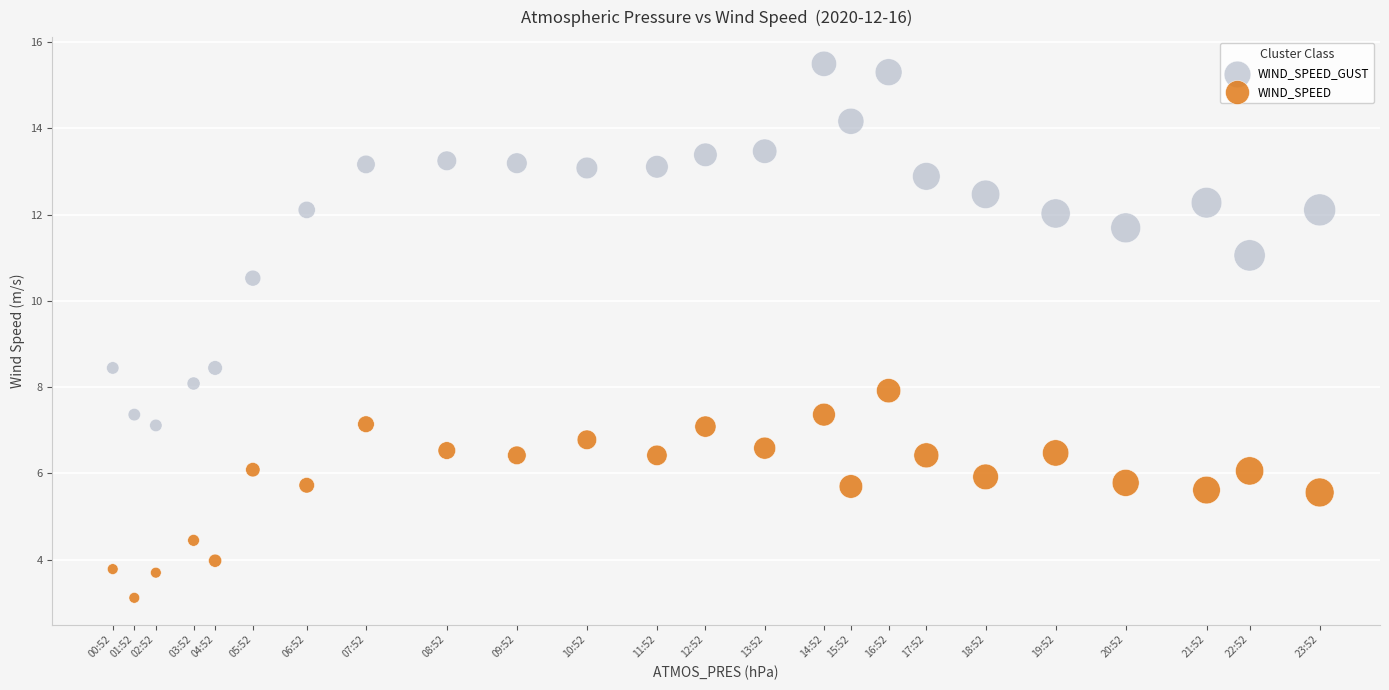

Which series has the widest spread of Y values?

WIND_SPEED_GUST